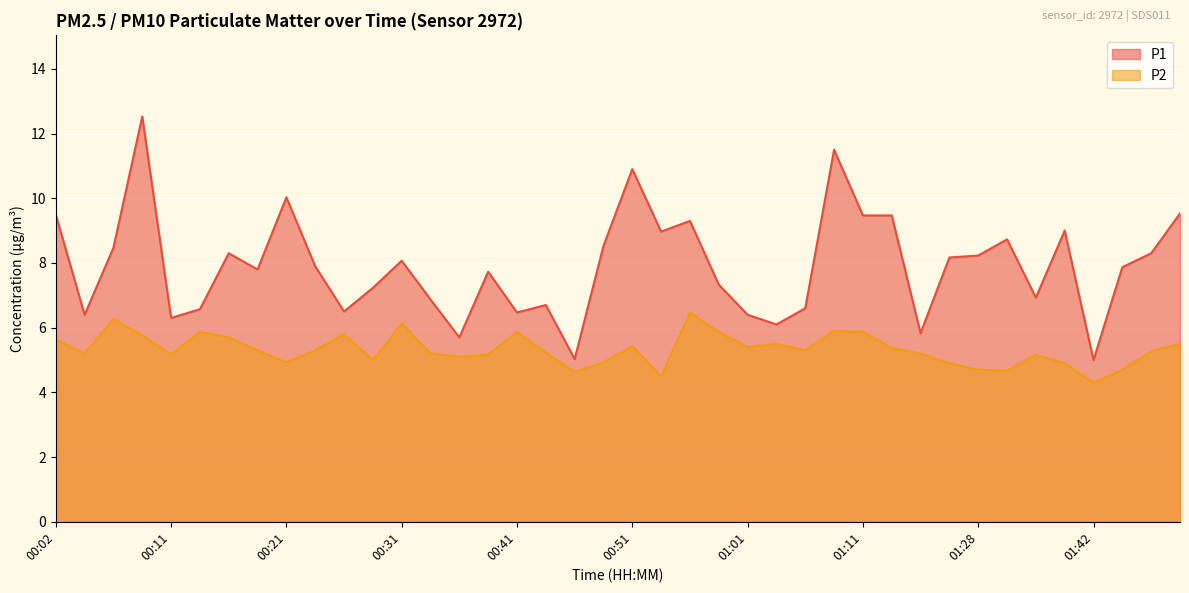

Where is P2 nearest to the value 5?

00:28